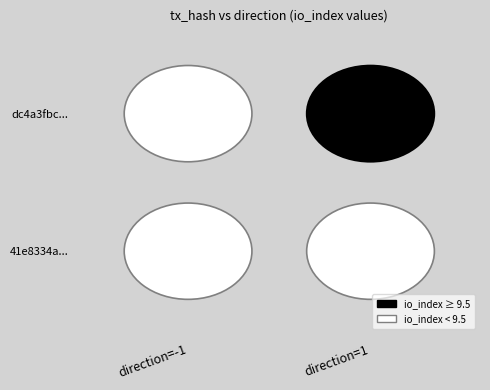

What is the minimum value for dc4a3fbcfdaa28680ea00332452956d6da62db4?

-1